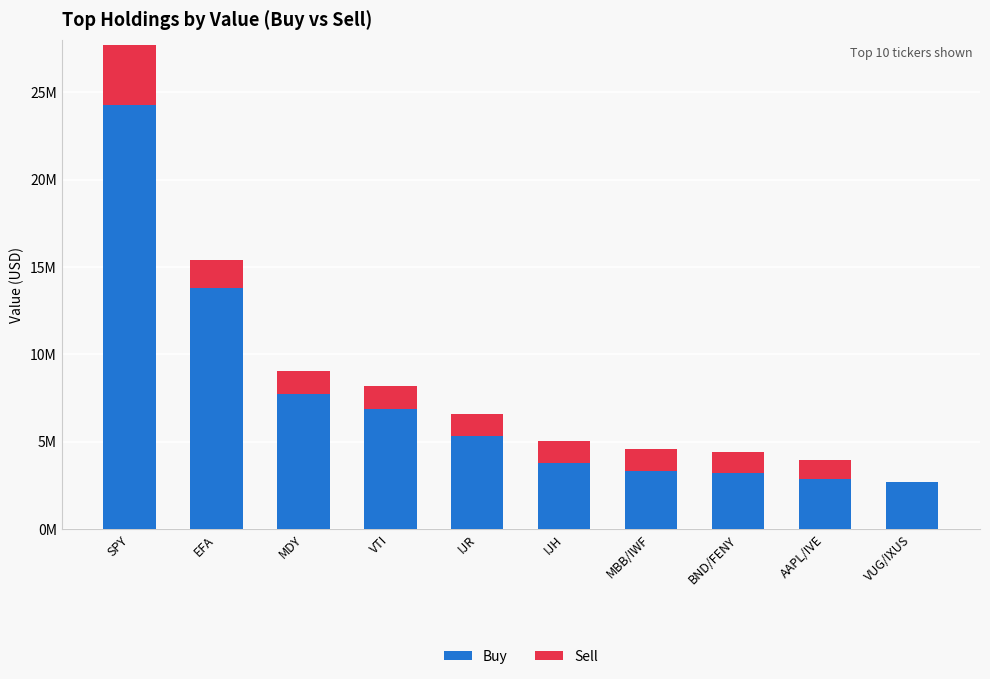

What is the sum of the Sell values at VUG/IXUS and IJR?

1269000